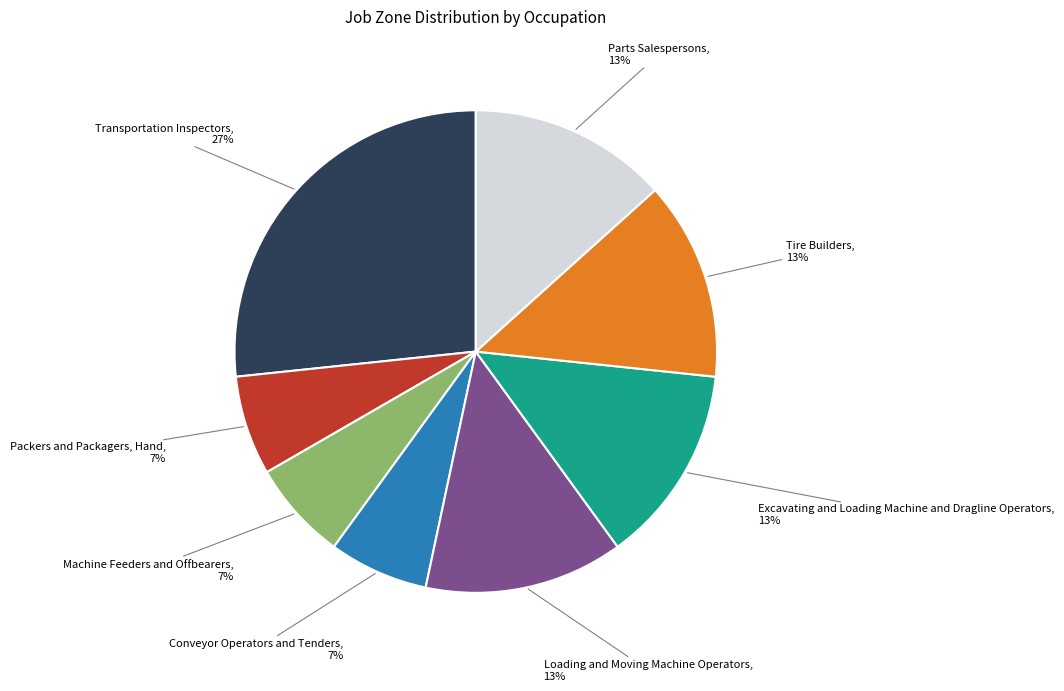

To the nearest percent, what is the average slice percentage?

12%